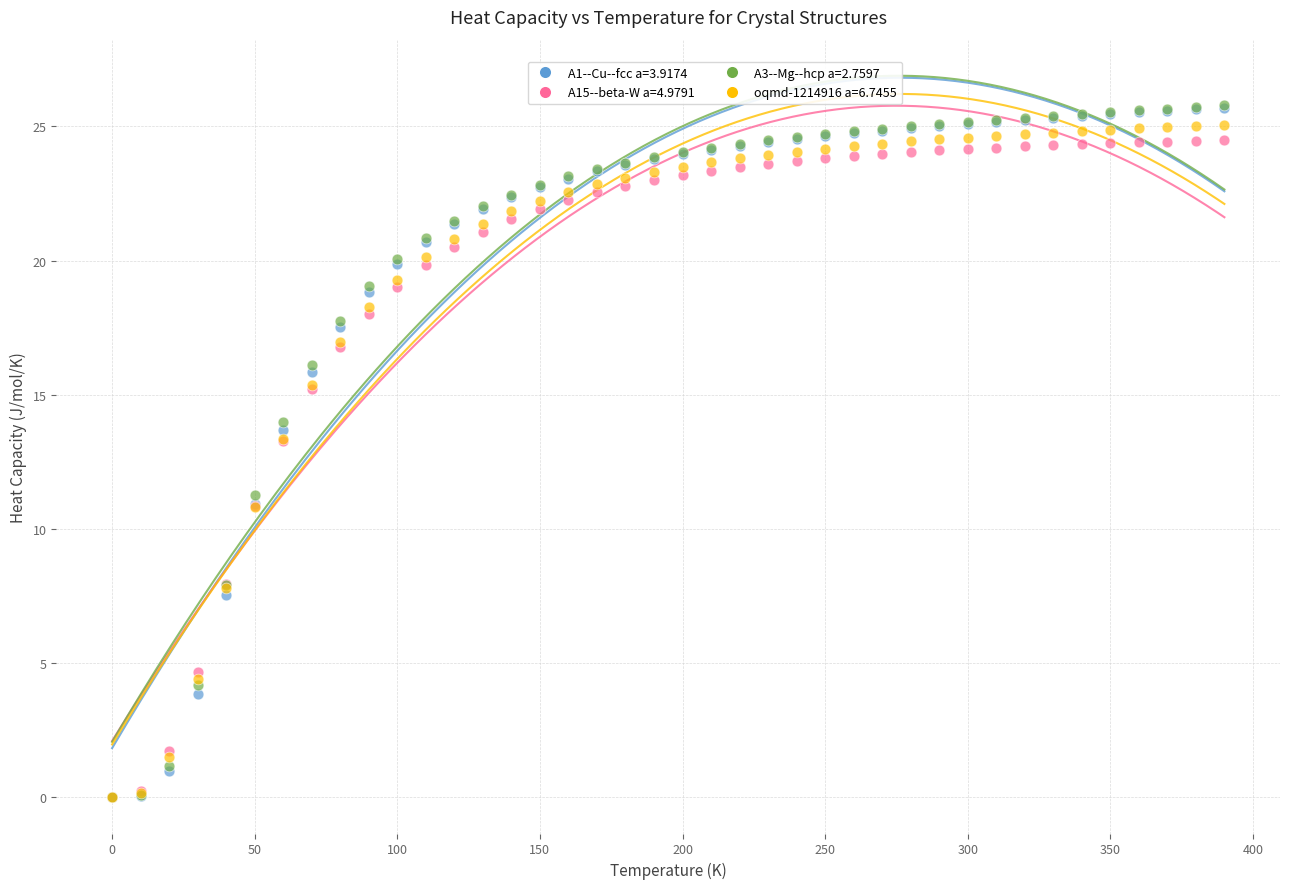

Across all series, what Y value is closest to 12?

11.3